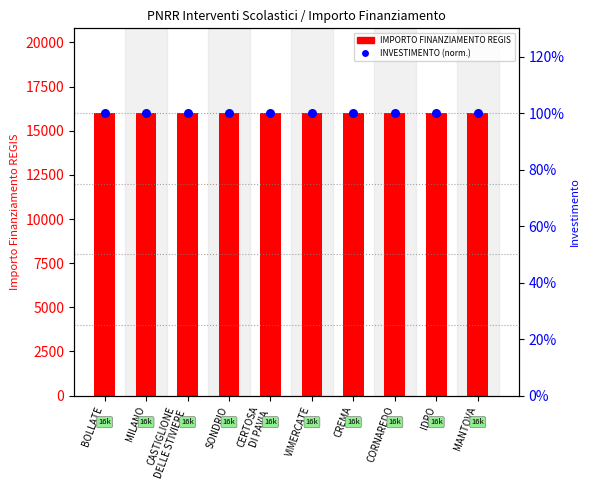

Which series contains the highest Y value?

IMPORTO FINANZIAMENTO REGIS